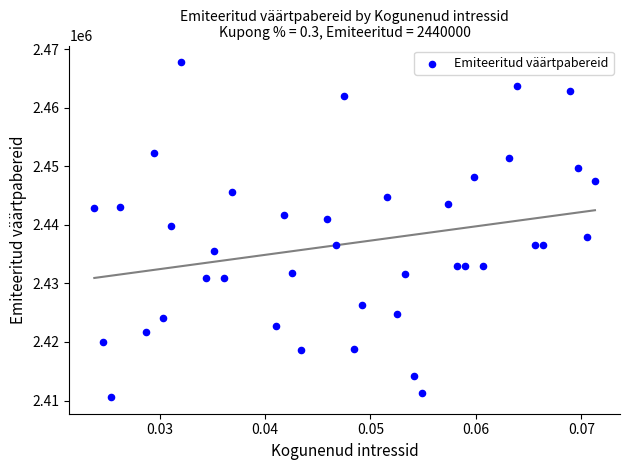

What is the range of Y values (max minus min)?

57179.2